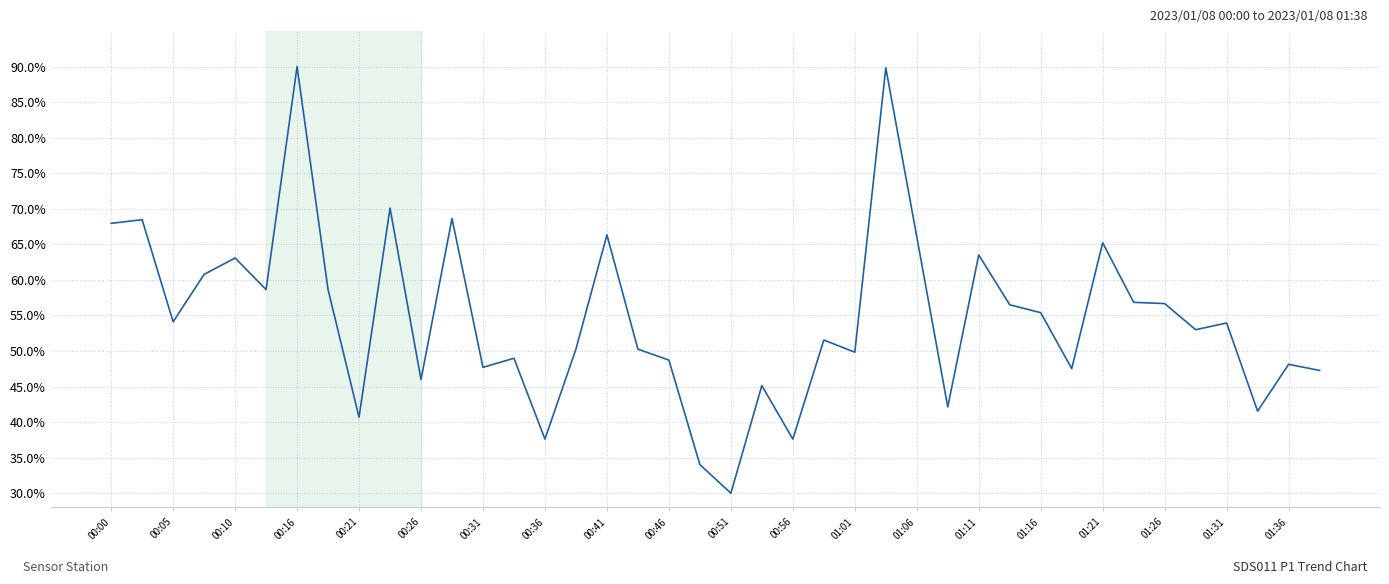

What is the difference between the maximum and minimum values?

60.0